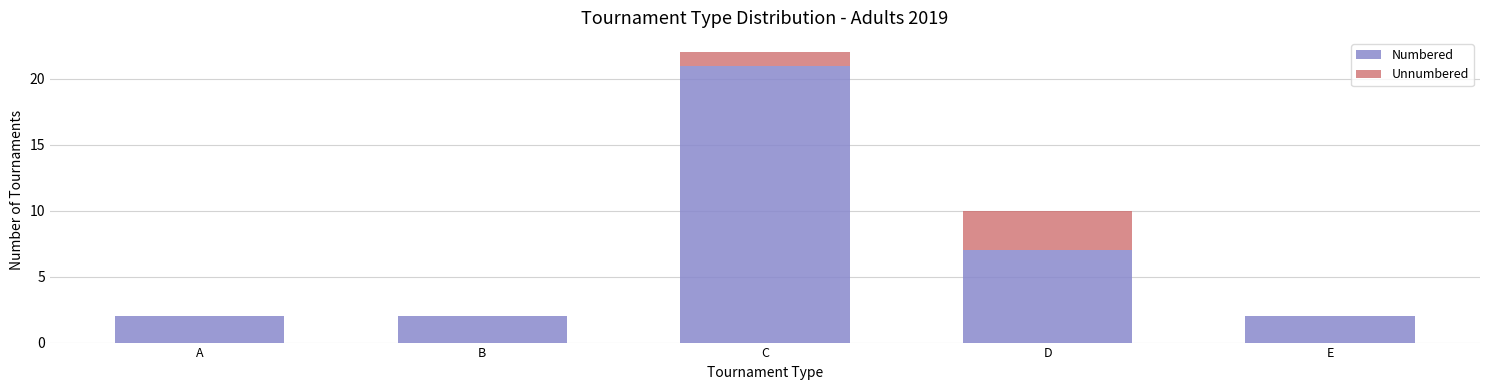

At which category is the sum across all series the highest?

C